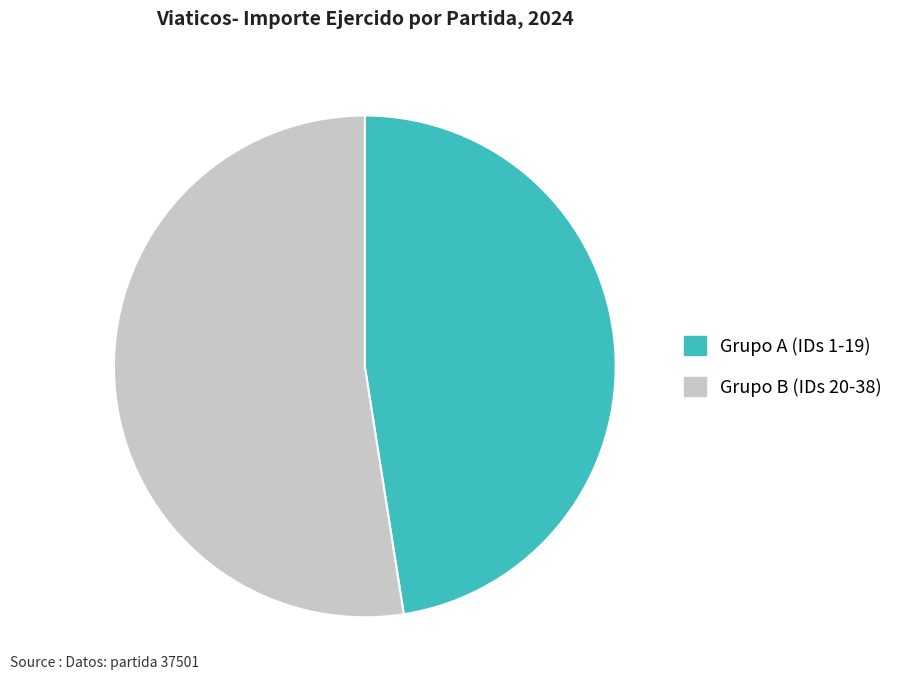

Is there a majority slice in this chart?

Yes